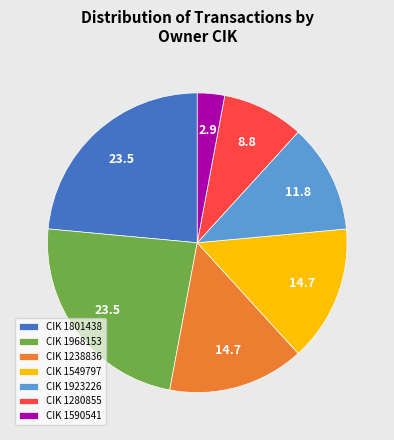

The CIK 1801438 slice represents 35% of the pie. True or false?

False